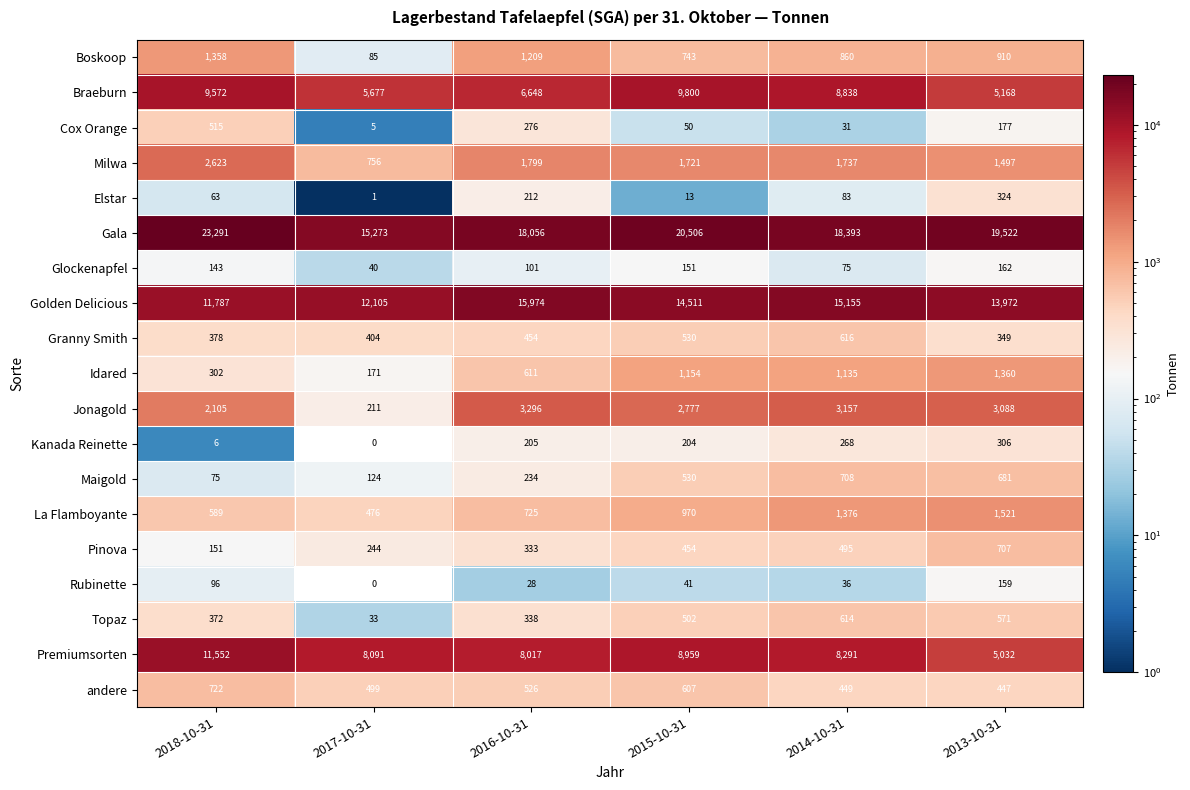

Rank the series at 2013-10-31 from highest to lowest value.

Gala, Golden Delicious, Braeburn, Premiumsorten, Jonagold, La Flamboyante, Milwa, Idared, Boskoop, Pinova, Maigold, Topaz, andere, Granny Smith, Elstar, Kanada Reinette, Cox Orange, Glockenapfel, Rubinette